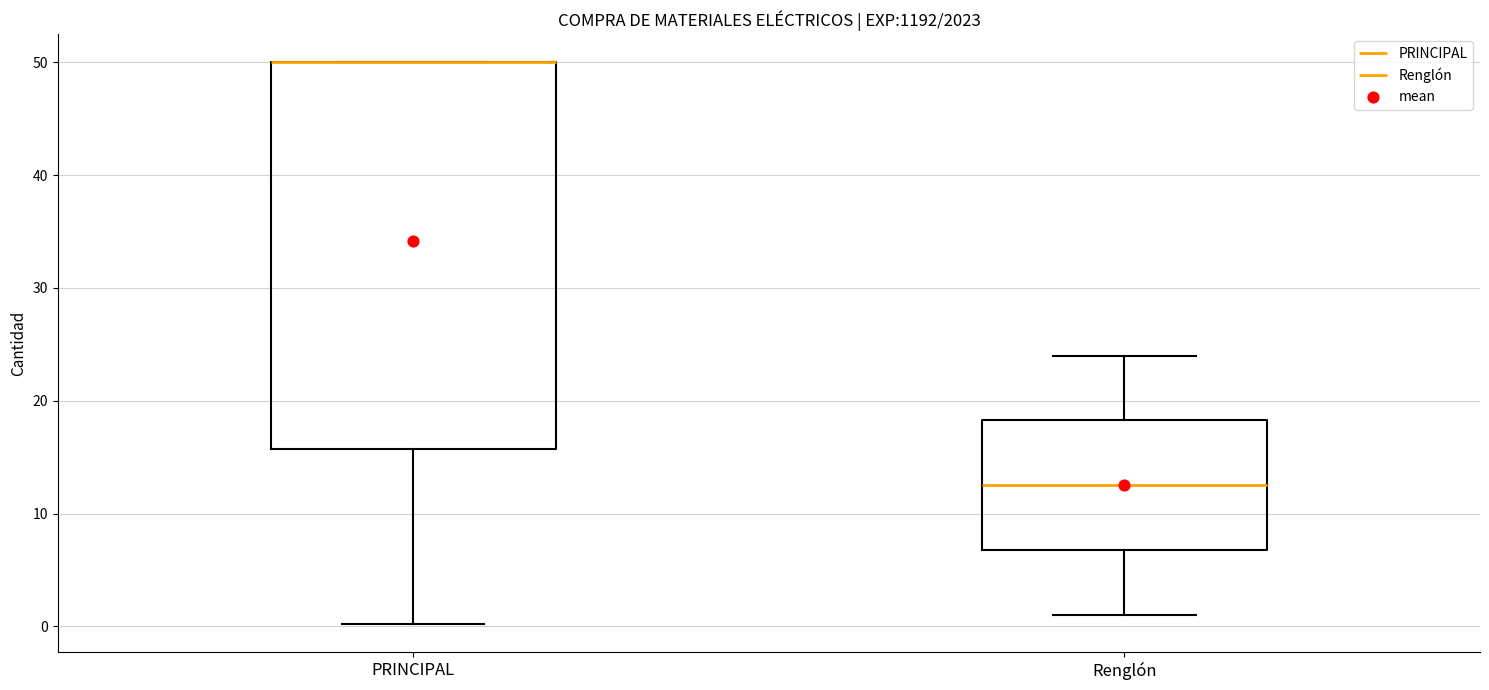

Reading left to right, transcribe this box plot: for each box, give where its median line is, the range the box spans, and where its two whiskers end, as read against the y-axis. The values are not printed on the chart, so give them approximately, as read against the axis.

PRINCIPAL: median 50 (drawn on the box's upper edge), box 16 to 50, whiskers 0 to 50
Renglón: median 13, box 7 to 18, whiskers 1 to 24